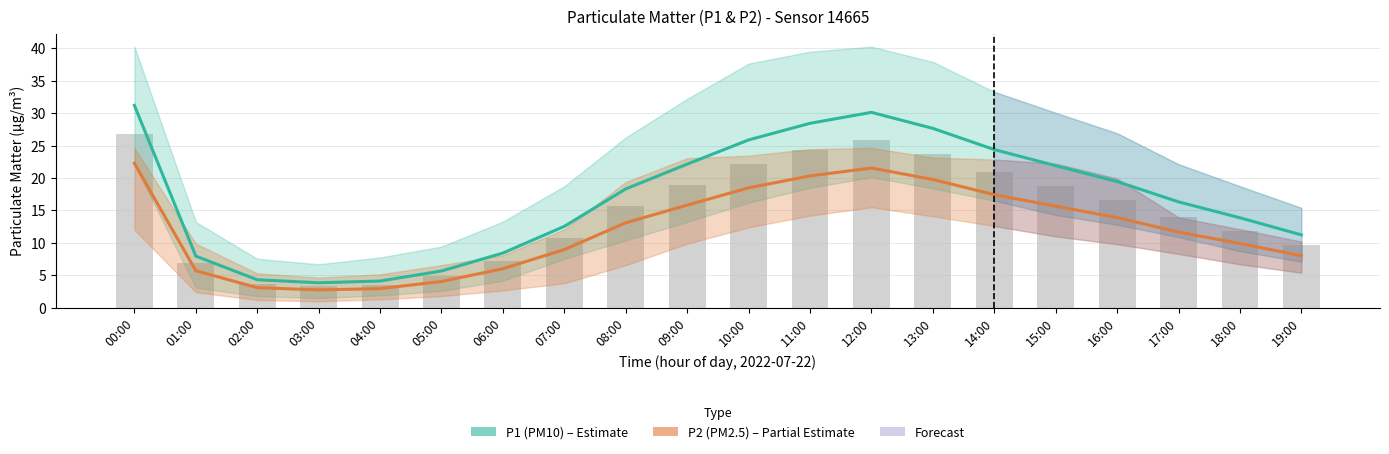

What is the difference between the maximum and minimum values in the P1 (PM10) series?

27.3